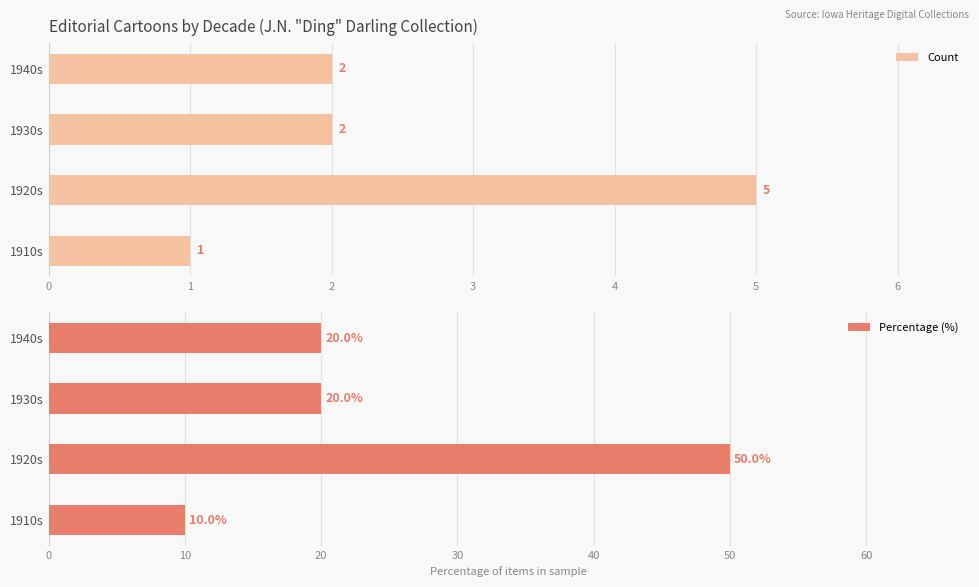

How many distinct data groups are displayed?

2